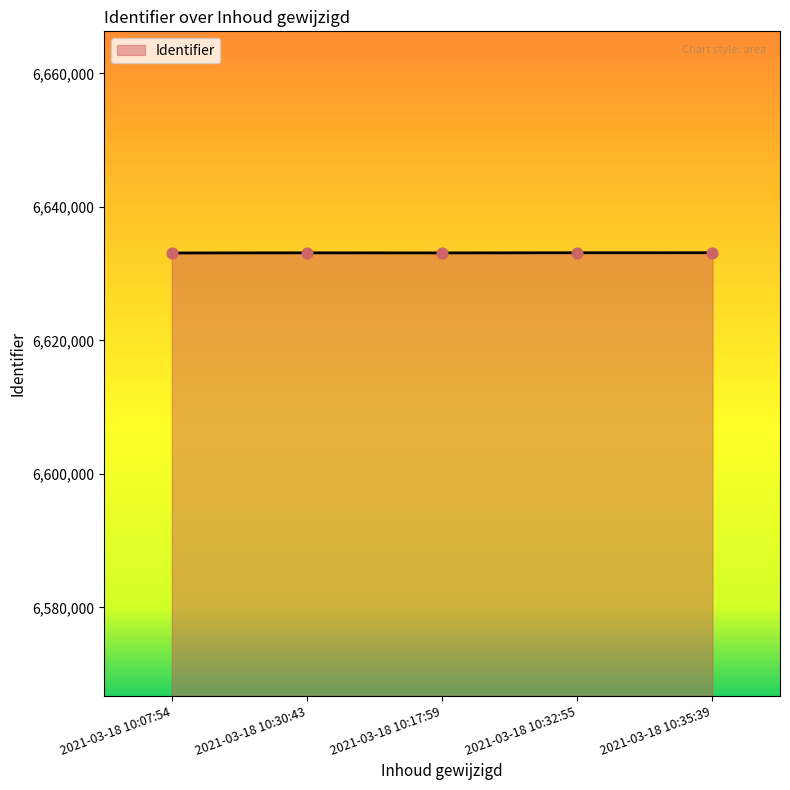

What is the ratio of the value at 2021-03-18 10:32:55 to the value at 2021-03-18 10:35:39?

1.0